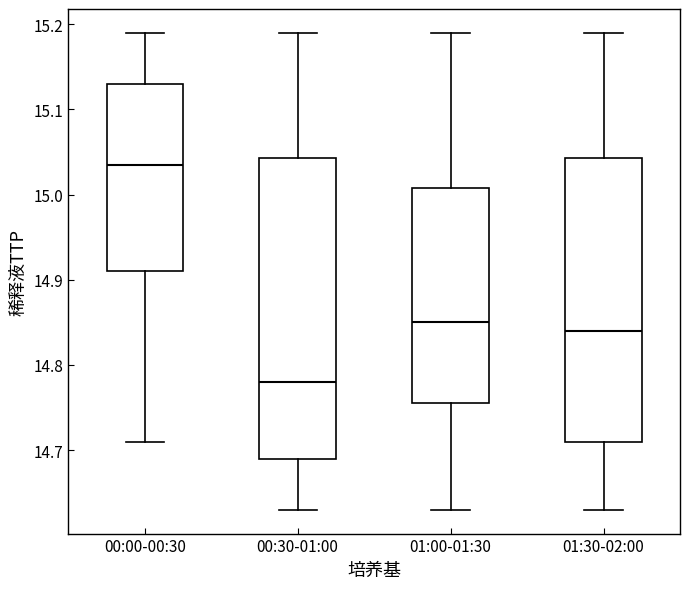

Reading left to right, read every box against the y-axis: the position of its median line, the range the box covers, and the ends of its whiskers. The values are not printed on the chart, so give them approximately, as read against the axis.

00:00-00:30: median 15.04, box 14.91 to 15.13, whiskers 14.71 to 15.19
00:30-01:00: median 14.78, box 14.69 to 15.04, whiskers 14.63 to 15.19
01:00-01:30: median 14.85, box 14.76 to 15.01, whiskers 14.63 to 15.19
01:30-02:00: median 14.84, box 14.71 to 15.04, whiskers 14.63 to 15.19